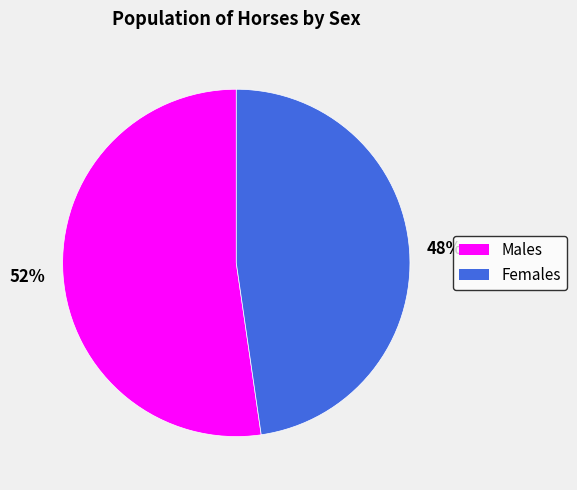

True or false: 48% accounts for 48% of the total.

True